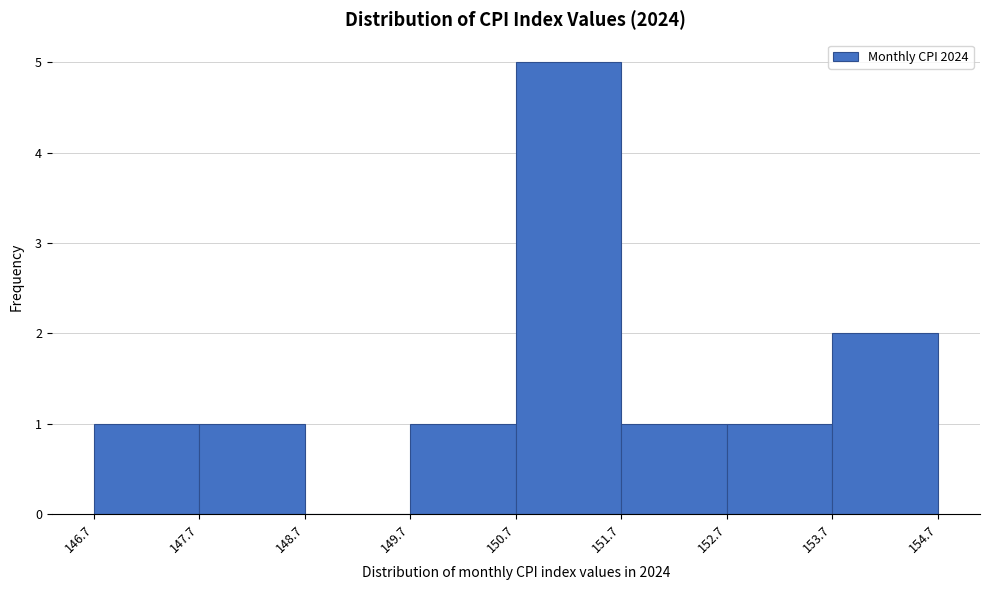

How tall is the bar that spans 147.7 to 148.7 on the x-axis? The values are not printed on the chart, so give them approximately, as read against the axis.

1